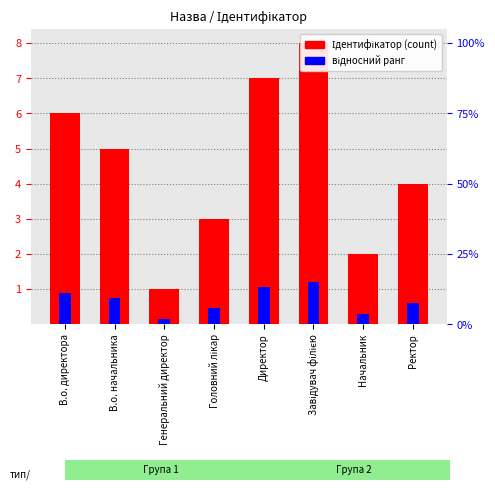

List the series in order of their peak value, highest first.

Ідентифікатор (count), відносний ранг